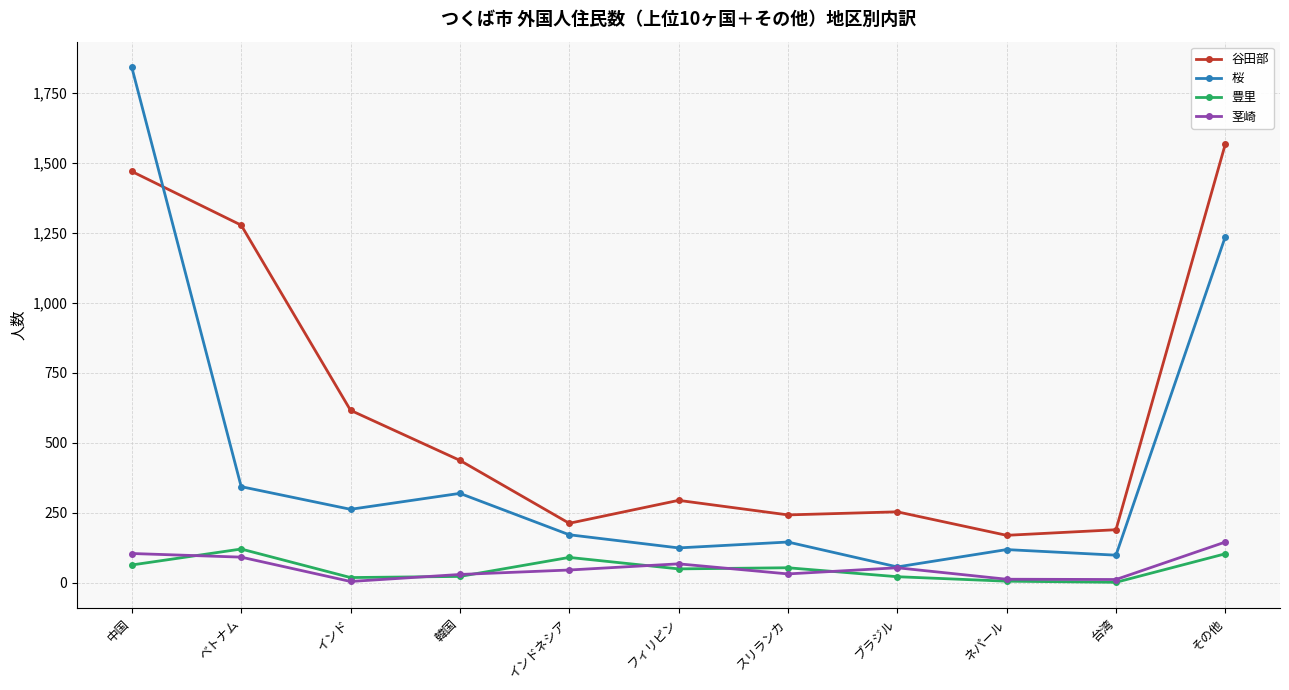

Is it true that 桜 equals 1842 at 中国?

True